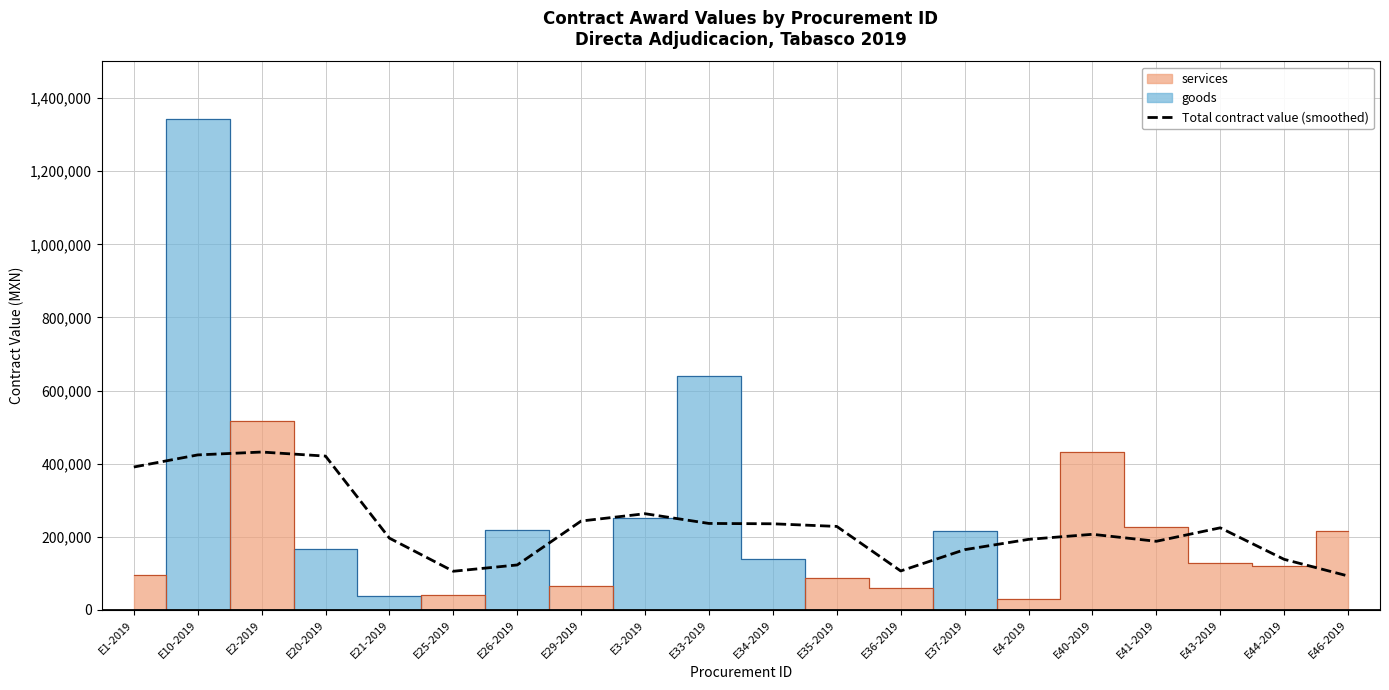

What is the average value?

230799.6